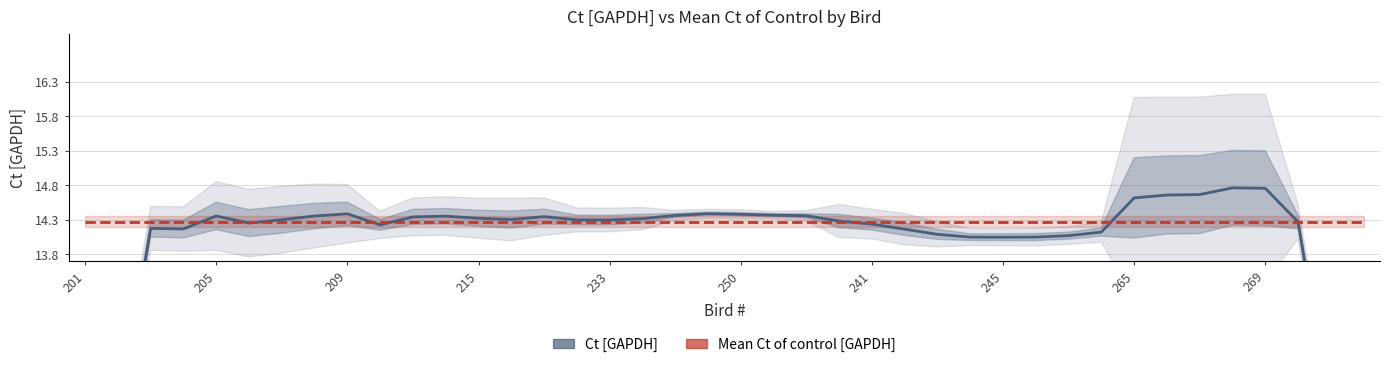

Does the chart display data point markers on the line(s)?

No